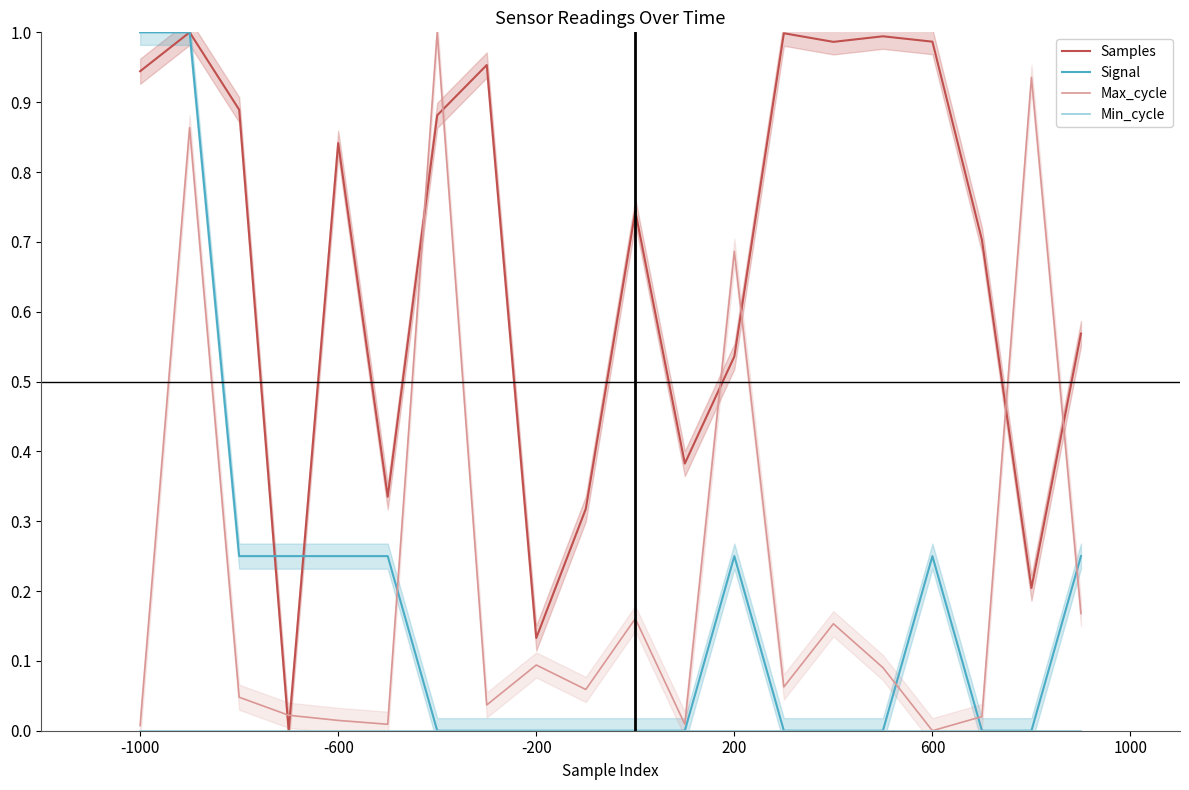

True or false: Max_cycle has more than 0 points higher than both neighbors.

True